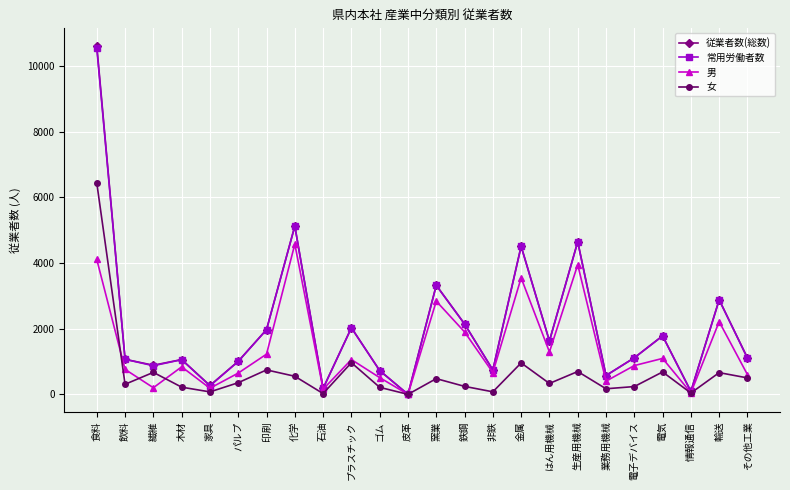

What is the greatest value displayed?

10624